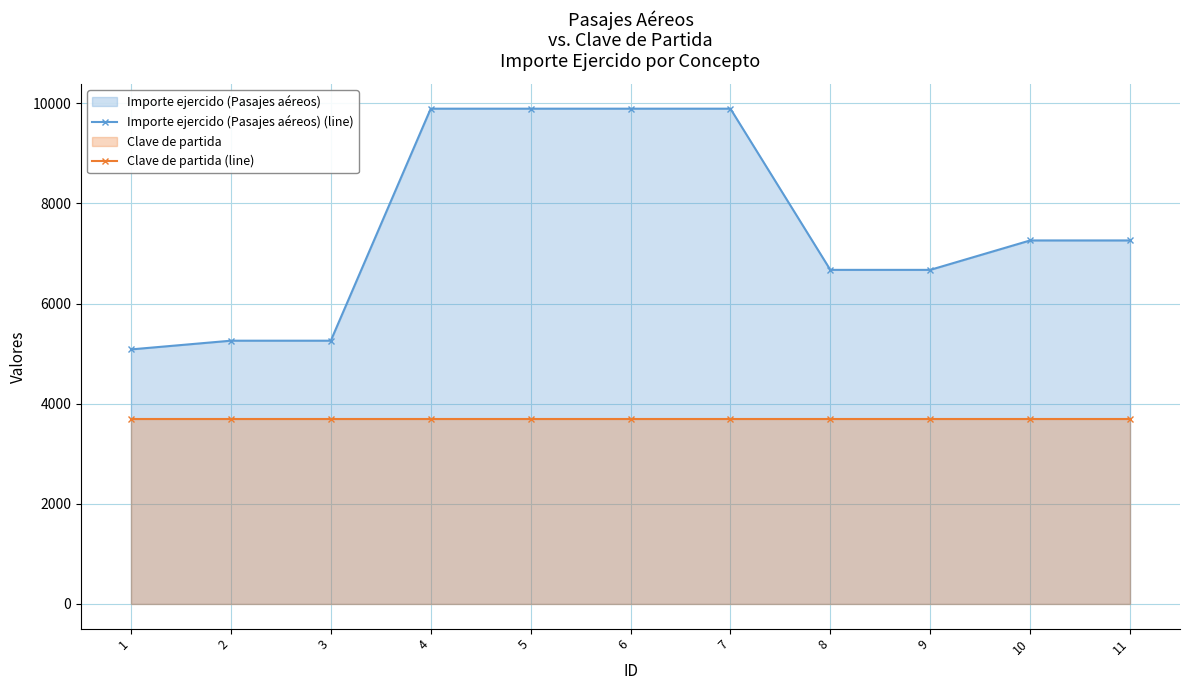

How many lines are shown in the chart?

2